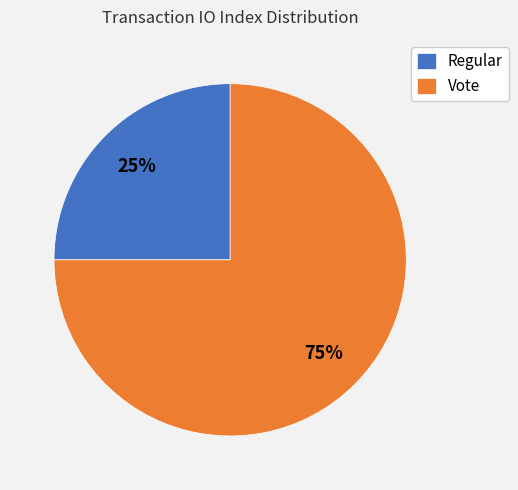

What is the smallest slice in the pie chart?

Regular